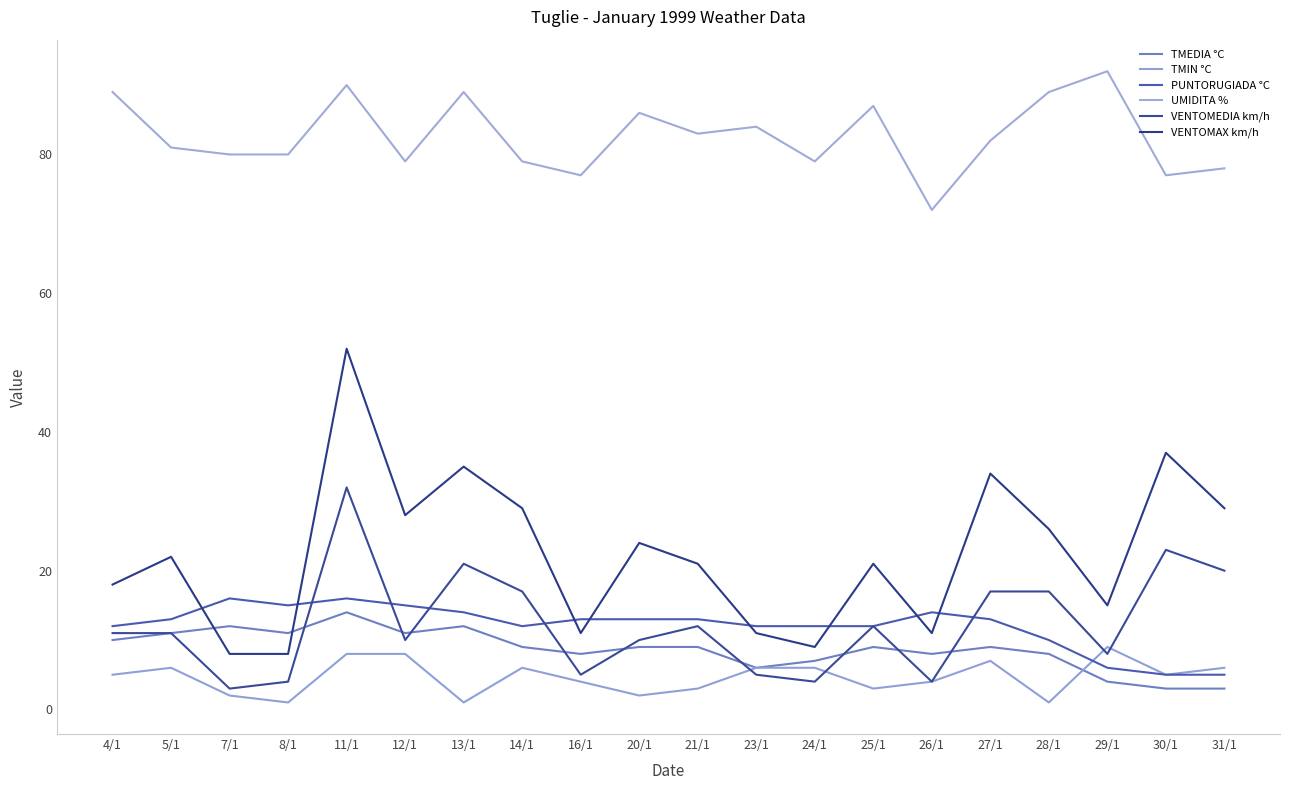

Reading left to right, extract all data points from this chart.

TMEDIA °C: 10	11	12	11	14	11	12	9	8	9	9	6	7	9	8	9	8	4	3	3
TMIN °C: 5	6	2	1	8	8	1	6	4	2	3	6	6	3	4	7	1	9	5	6
PUNTORUGIADA °C: 12	13	16	15	16	15	14	12	13	13	13	12	12	12	14	13	10	6	5	5
UMIDITA %: 89	81	80	80	90	79	89	79	77	86	83	84	79	87	72	82	89	92	77	78
VENTOMEDIA km/h: 11	11	3	4	32	10	21	17	5	10	12	5	4	12	4	17	17	8	23	20
VENTOMAX km/h: 18	22	8	8	52	28	35	29	11	24	21	11	9	21	11	34	26	15	37	29